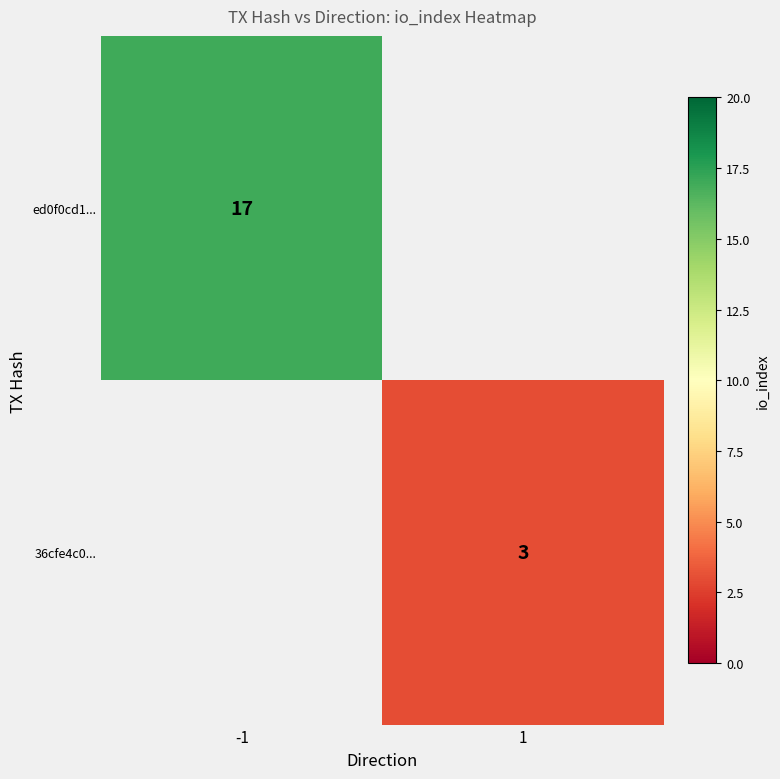

Count the number of categories in the chart.

2